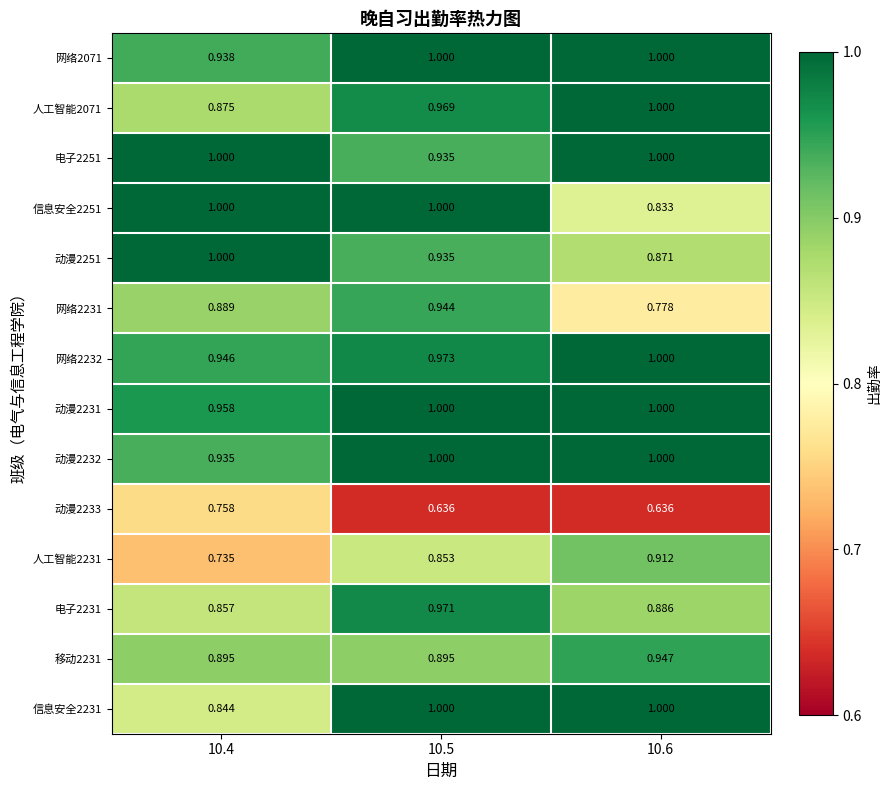

Between 10.5 and 10.6, which is larger?

10.5